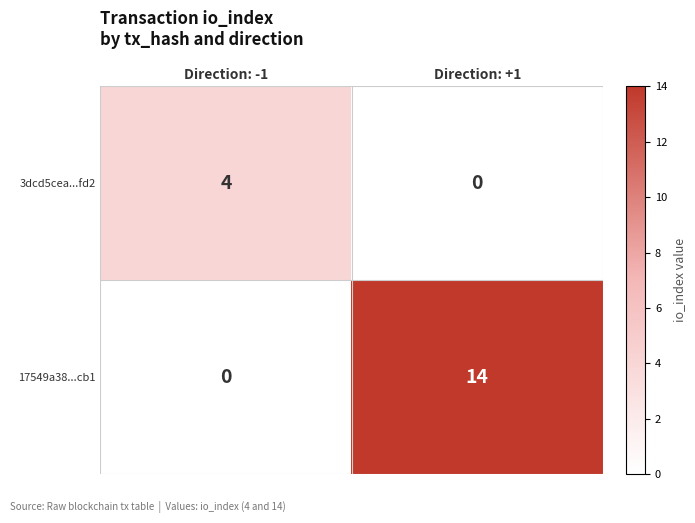

How many values in 17549a38...cb1 are above zero?

1